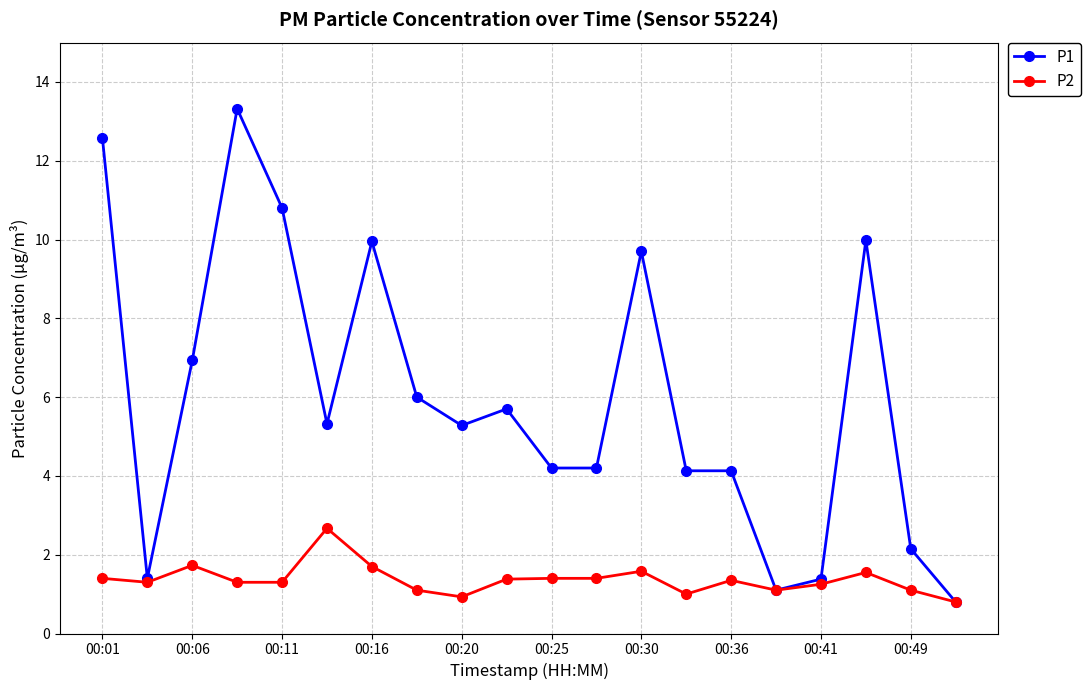

Which series has the largest total across all categories?

P1